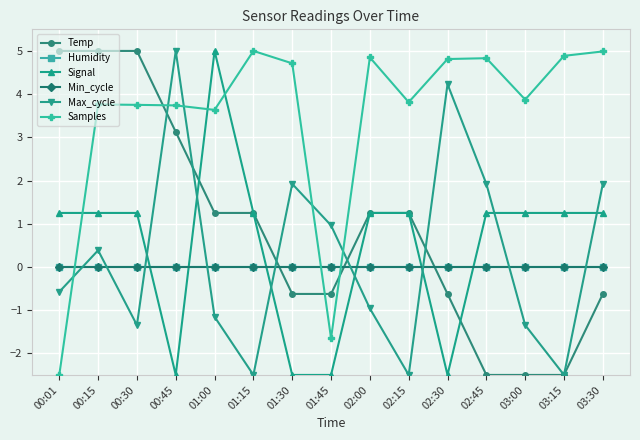

How many data points in Max_cycle are above 0?

7